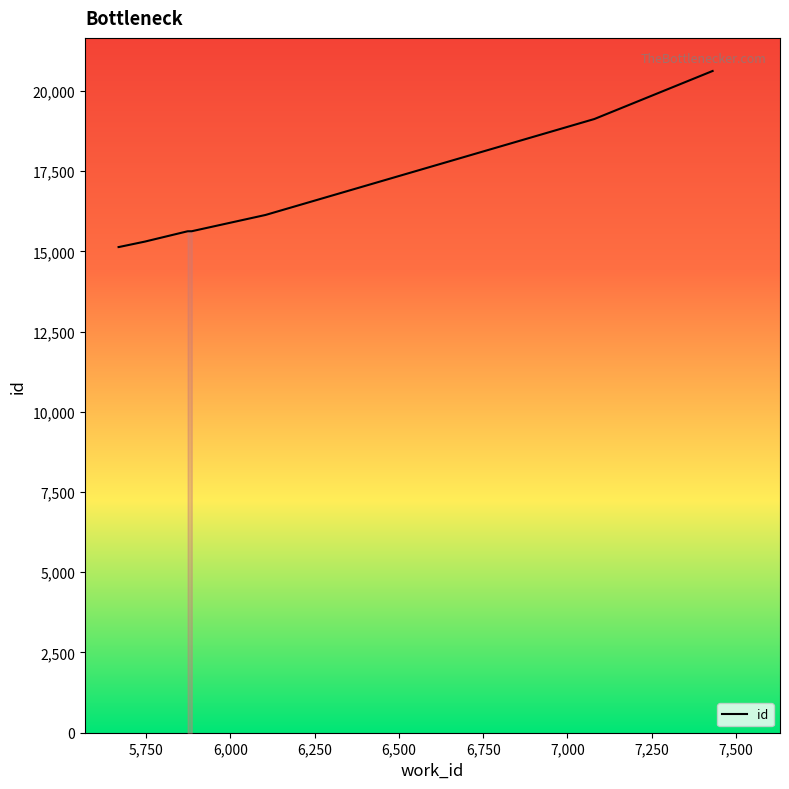

What is the difference between the second highest and minimum values?

3990